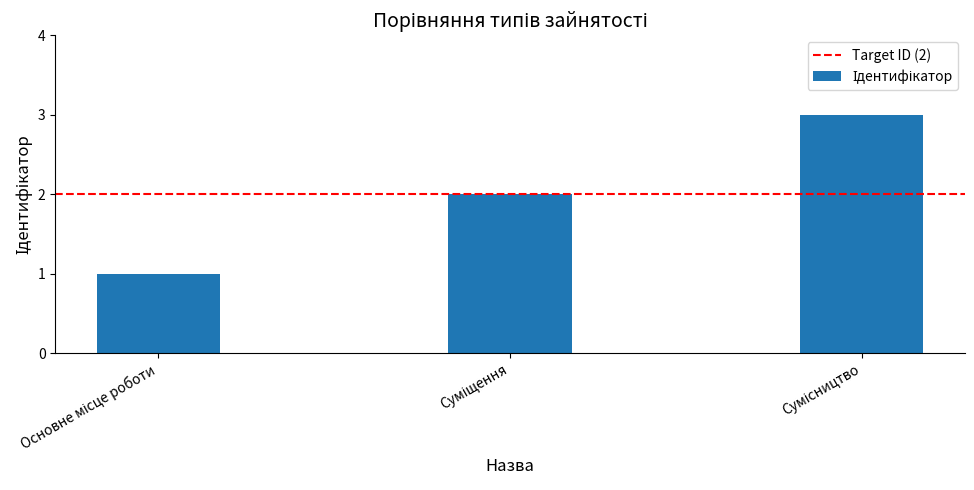

What is the greatest value displayed?

3